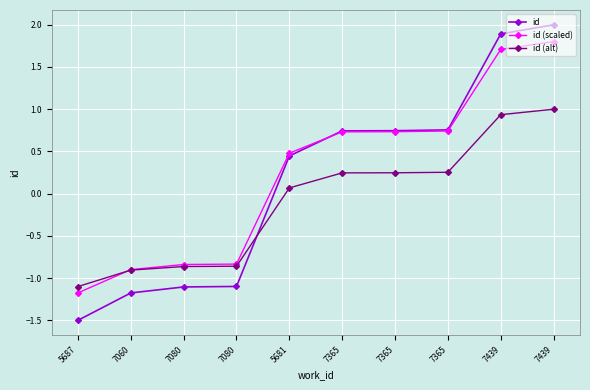

True or false: id has a value of -0.7 at 7060.

False